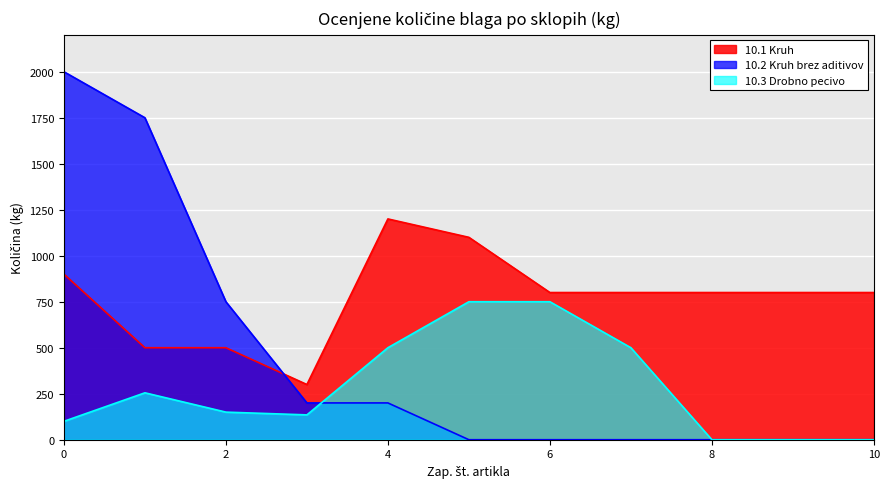

True or false: 10.3 Drobno pecivo and 10.1 Kruh intersect in this chart.

False